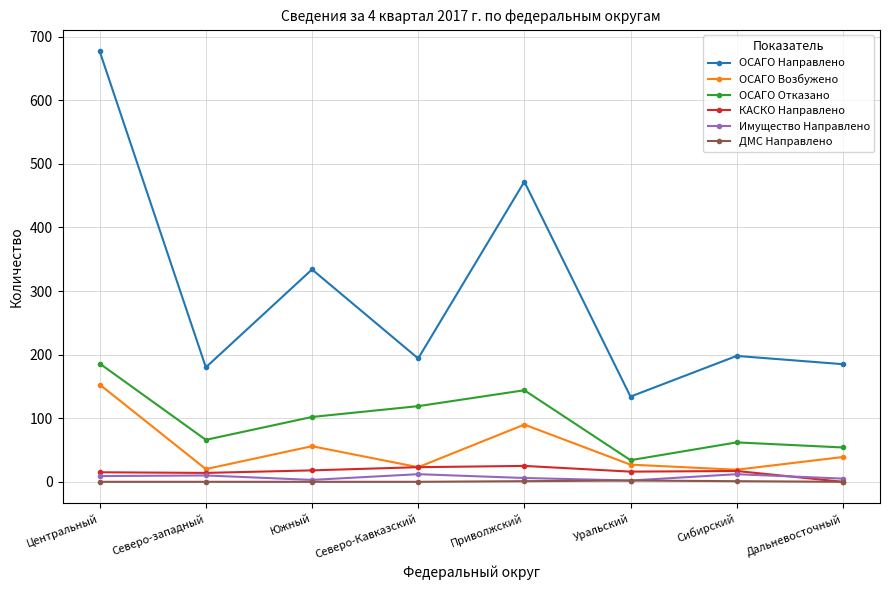

Which series has the widest spread of values?

ОСАГО Направлено